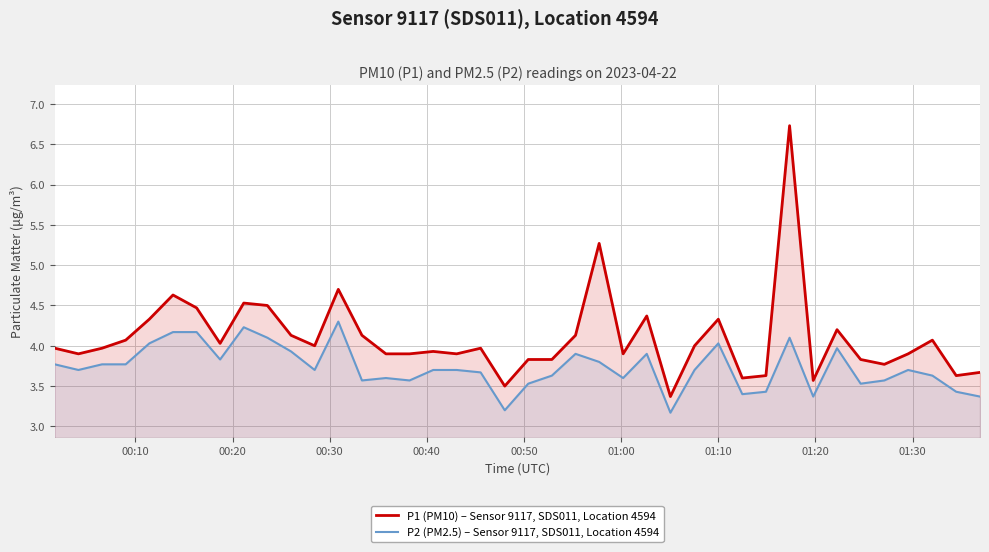

Reading right to left, extract all data points from this chart.

P1 (PM10) – Sensor 9117, SDS011, Location 4594: 3.7	3.6	4.1	3.9	3.8	3.8	4.2	3.6	6.7	3.6	3.6	4.3	4.0	3.4	4.4	3.9	5.3	4.1	3.8	3.8	3.5	4.0	3.9	3.9	3.9	3.9	4.1	4.7	4.0	4.1	4.5	4.5	4.0	4.5	4.6	4.3	4.1	4.0	3.9	4.0
P2 (PM2.5) – Sensor 9117, SDS011, Location 4594: 3.4	3.4	3.6	3.7	3.6	3.5	4.0	3.4	4.1	3.4	3.4	4.0	3.7	3.2	3.9	3.6	3.8	3.9	3.6	3.5	3.2	3.7	3.7	3.7	3.6	3.6	3.6	4.3	3.7	3.9	4.1	4.2	3.8	4.2	4.2	4.0	3.8	3.8	3.7	3.8